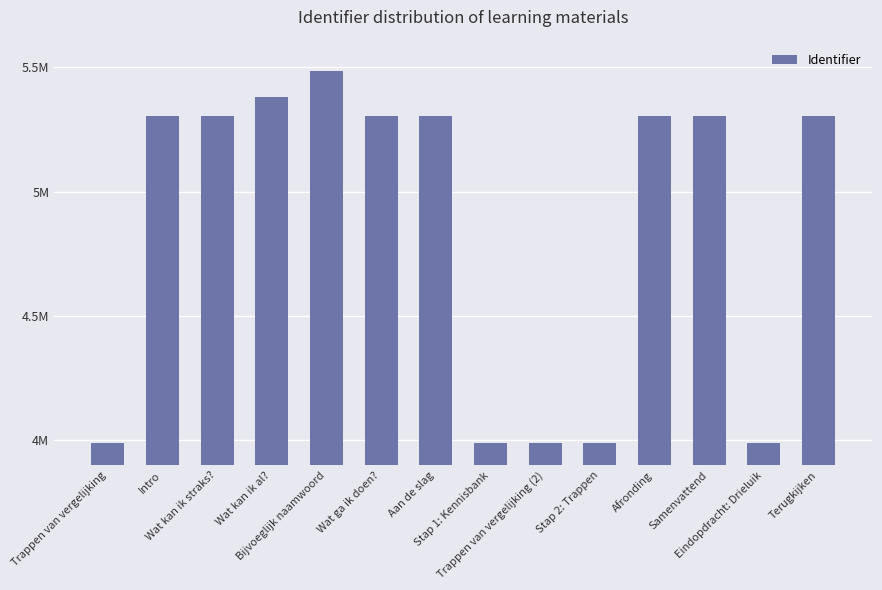

Are the bars horizontal?

No